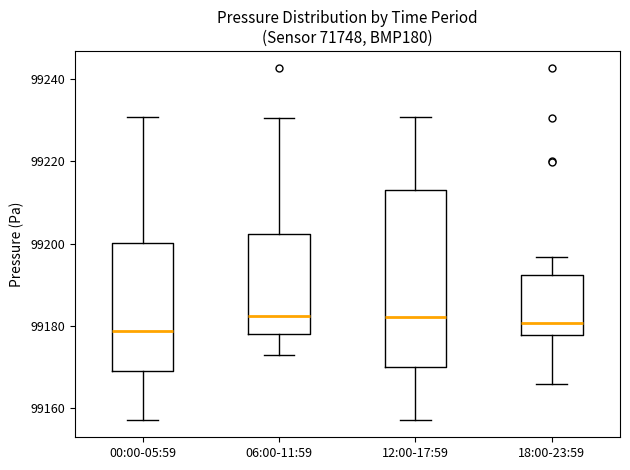

Comparing the boxes themselves (not the whiskers), which one is the tallest?

12:00-17:59